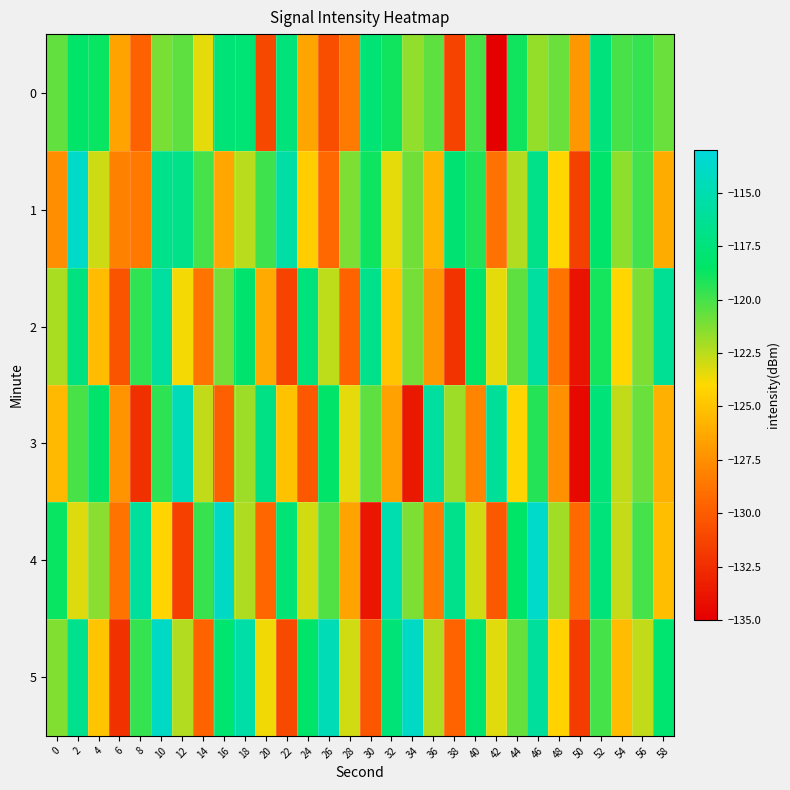

Reading left to right, list all the values displayed in this chart.

0: 0=-120.6	2=-118.4	4=-118.7	6=-126.5	8=-129.7	10=-121.2	12=-120.5	14=-123.4	16=-117.7	18=-117.7	20=-131.1	22=-117.5	24=-126.5	26=-130.7	28=-128.5	30=-117.8	32=-118.9	34=-121.6	36=-120.6	38=-131.4	40=-120.1	42=-135.0	44=-118.9	46=-121.7	48=-120.8	50=-127.0	52=-117.5	54=-120.1	56=-119.6	58=-120.8
1: 0=-127.5	2=-113.8	4=-122.9	6=-128.2	8=-128.6	10=-116.8	12=-116.8	14=-120.0	16=-126.4	18=-122.5	20=-119.9	22=-115.4	24=-124.6	26=-129.3	28=-121.2	30=-118.8	32=-123.5	34=-121.0	36=-125.7	38=-117.9	40=-119.2	42=-128.9	44=-122.3	46=-116.8	48=-124.1	50=-131.5	52=-118.2	54=-121.6	56=-119.9	58=-126.1
2: 0=-122.1	2=-117.2	4=-125.3	6=-130.4	8=-119.6	10=-115.7	12=-123.8	14=-128.9	16=-121.0	18=-118.1	20=-126.2	22=-131.3	24=-117.4	26=-122.6	28=-129.7	30=-116.8	32=-124.9	34=-121.0	36=-127.1	38=-132.2	40=-118.3	42=-123.4	44=-120.6	46=-115.7	48=-128.8	50=-133.9	52=-119.0	54=-124.1	56=-121.2	58=-116.3
3: 0=-125.5	2=-120.1	4=-118.2	6=-127.3	8=-132.4	10=-119.5	12=-114.6	14=-122.7	16=-129.8	18=-121.9	20=-117.0	22=-125.1	24=-130.2	26=-118.3	28=-123.4	30=-120.5	32=-126.6	34=-133.7	36=-115.8	38=-121.9	40=-128.0	42=-116.1	44=-124.2	46=-119.3	48=-127.4	50=-134.5	52=-117.6	54=-122.7	56=-120.8	58=-125.9
4: 0=-118.8	2=-123.2	4=-121.5	6=-128.8	8=-116.0	10=-124.2	12=-131.5	14=-119.8	16=-114.0	18=-122.2	20=-129.5	22=-117.8	24=-123.0	26=-120.2	28=-126.5	30=-133.8	32=-115.0	34=-121.2	36=-128.5	38=-116.8	40=-123.0	42=-130.2	44=-118.5	46=-113.8	48=-122.0	50=-129.2	52=-117.5	54=-122.8	56=-120.0	58=-125.2
5: 0=-121.3	2=-116.7	4=-125.0	6=-132.3	8=-119.7	10=-114.0	12=-122.3	14=-129.7	16=-118.0	18=-115.3	20=-123.7	22=-131.0	24=-118.3	26=-114.7	28=-123.0	30=-130.3	32=-117.7	34=-114.0	36=-122.3	38=-129.7	40=-118.0	42=-123.3	44=-120.7	46=-116.0	48=-124.3	50=-131.7	52=-120.0	54=-125.3	56=-122.7	58=-118.0